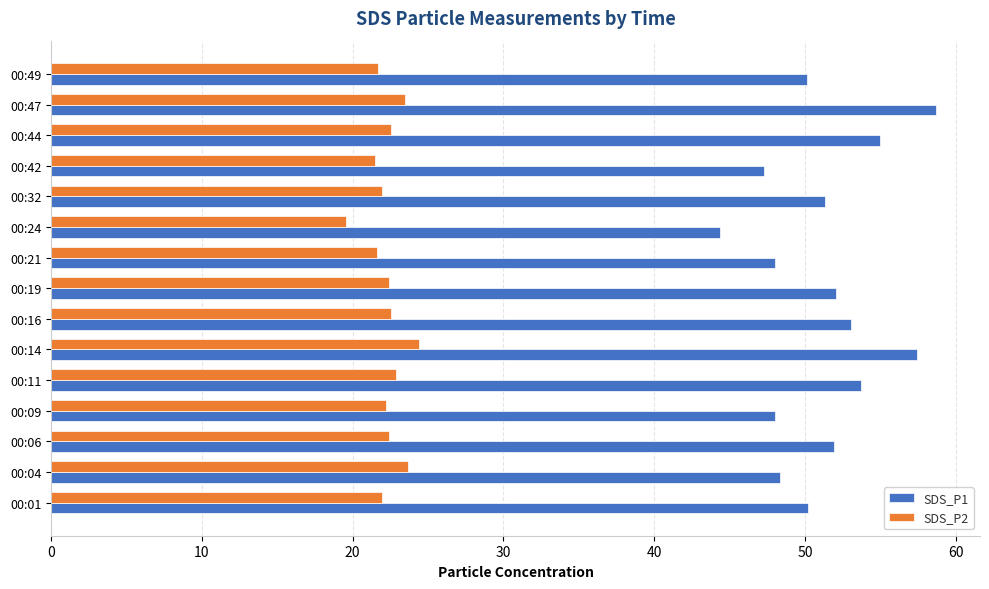

Rank the series by their average value, from highest to lowest.

SDS_P1, SDS_P2